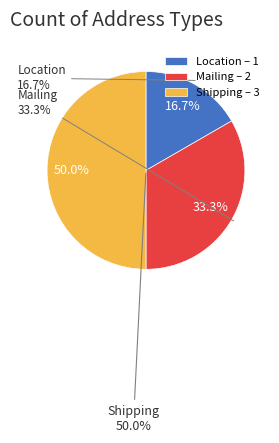

Count the number of slices in the pie.

3